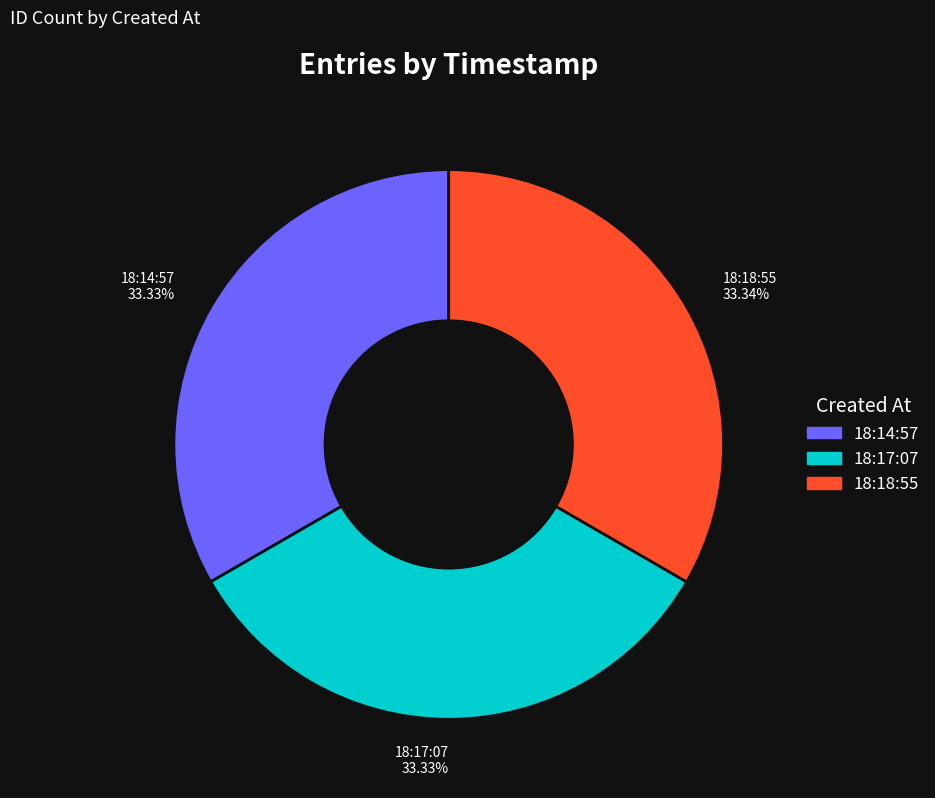

How many segments does this pie chart have?

3